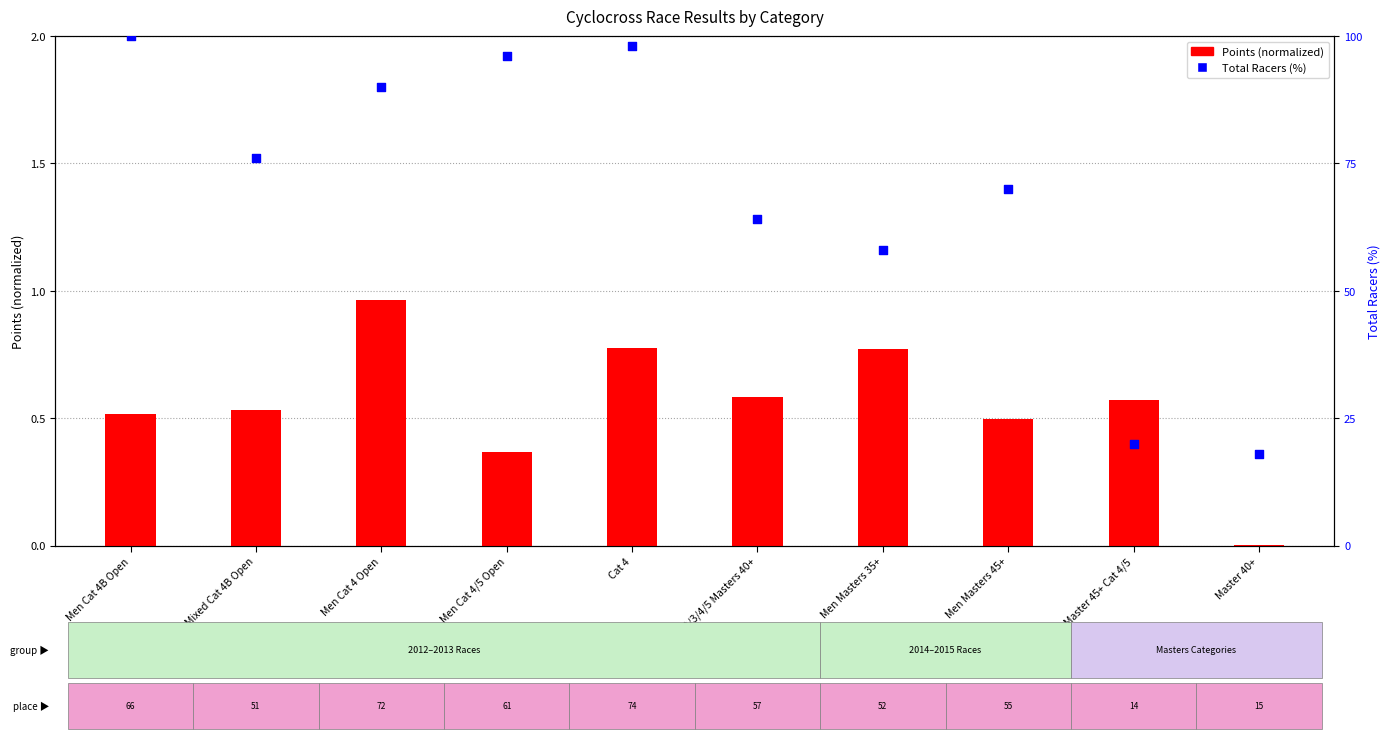

At which category is the sum across all series the highest?

Men Cat 4B Open